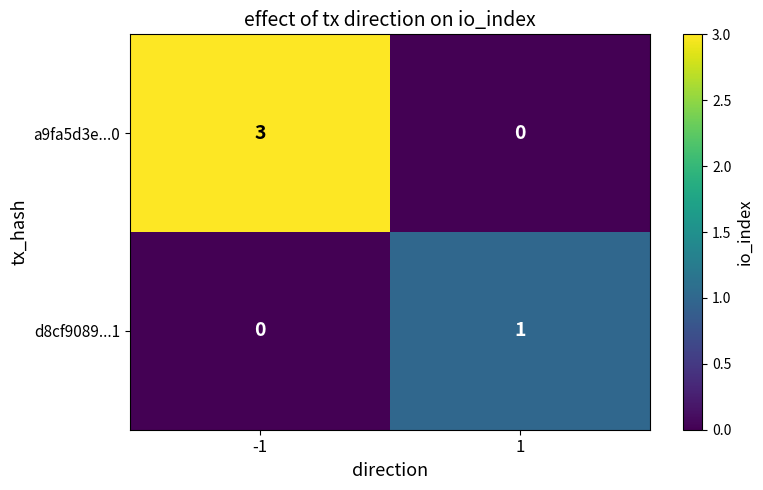

Reading right to left, what are all the values shown in this chart?

a9fa5d3e...0: 0	3
d8cf9089...1: 1	0